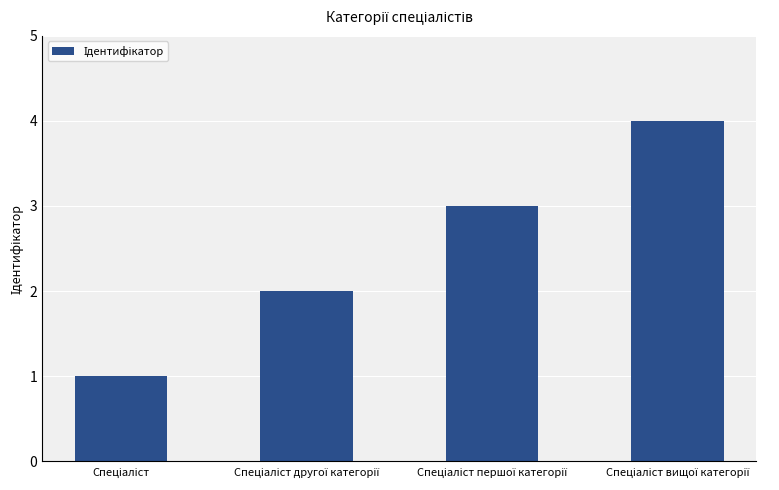

What is the maximum value shown in the chart?

4